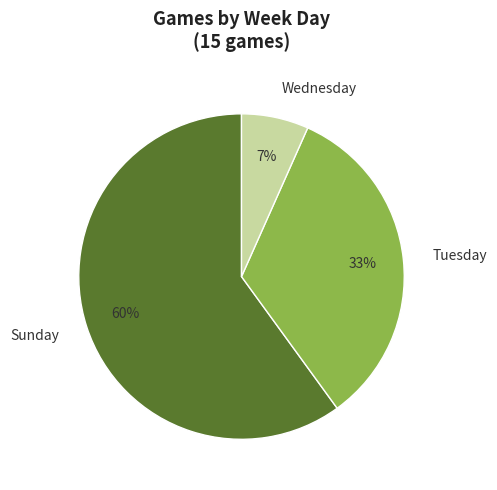

What percentage is the Tuesday slice, to the nearest percent?

33%